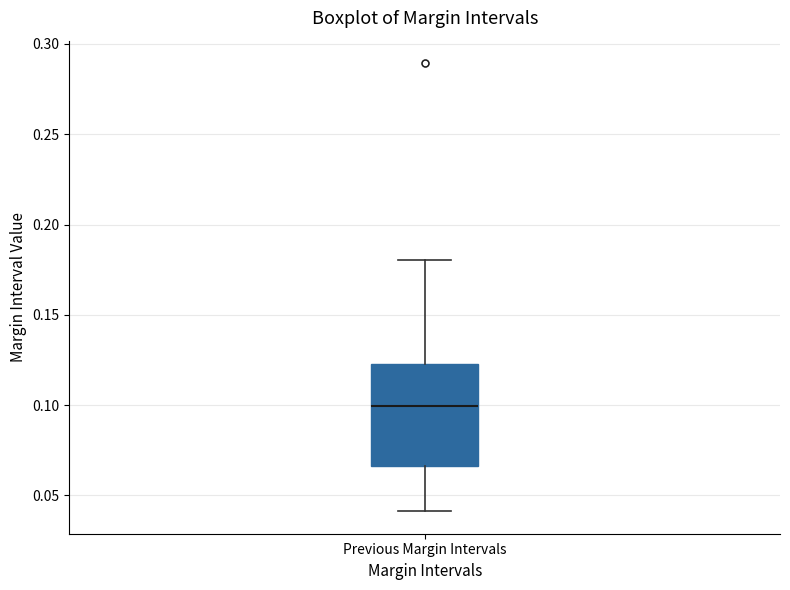

Read this box plot against the y-axis: the position of the median line, the range covered by the box, and the ends of both whiskers. The values are not printed on the chart, so give them approximately, as read against the axis.

median 0.100, box 0.065 to 0.125, whiskers 0.040 to 0.180